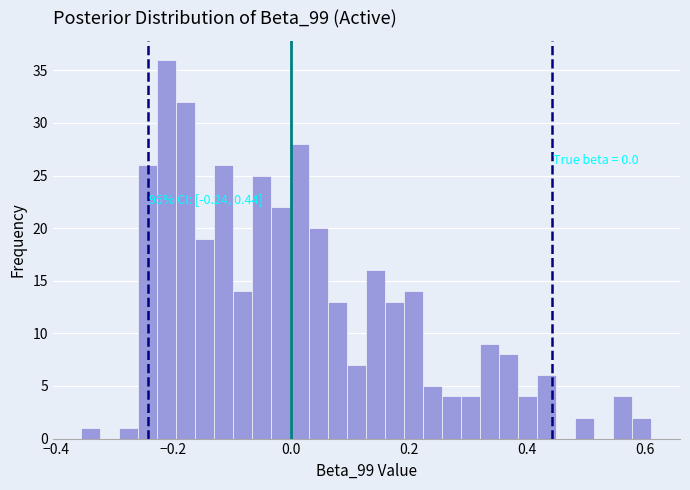

Around what value on the x-axis is the tallest bar? Give the approximate position of its centre, as read against the axis.

-0.22